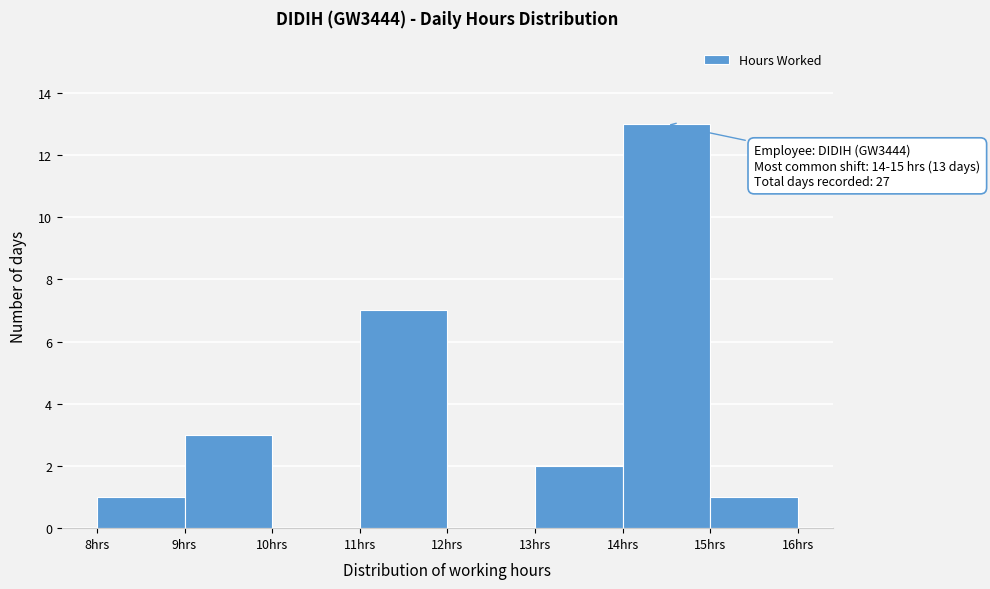

Over which range of the x-axis is the bar tallest?

14 to 15